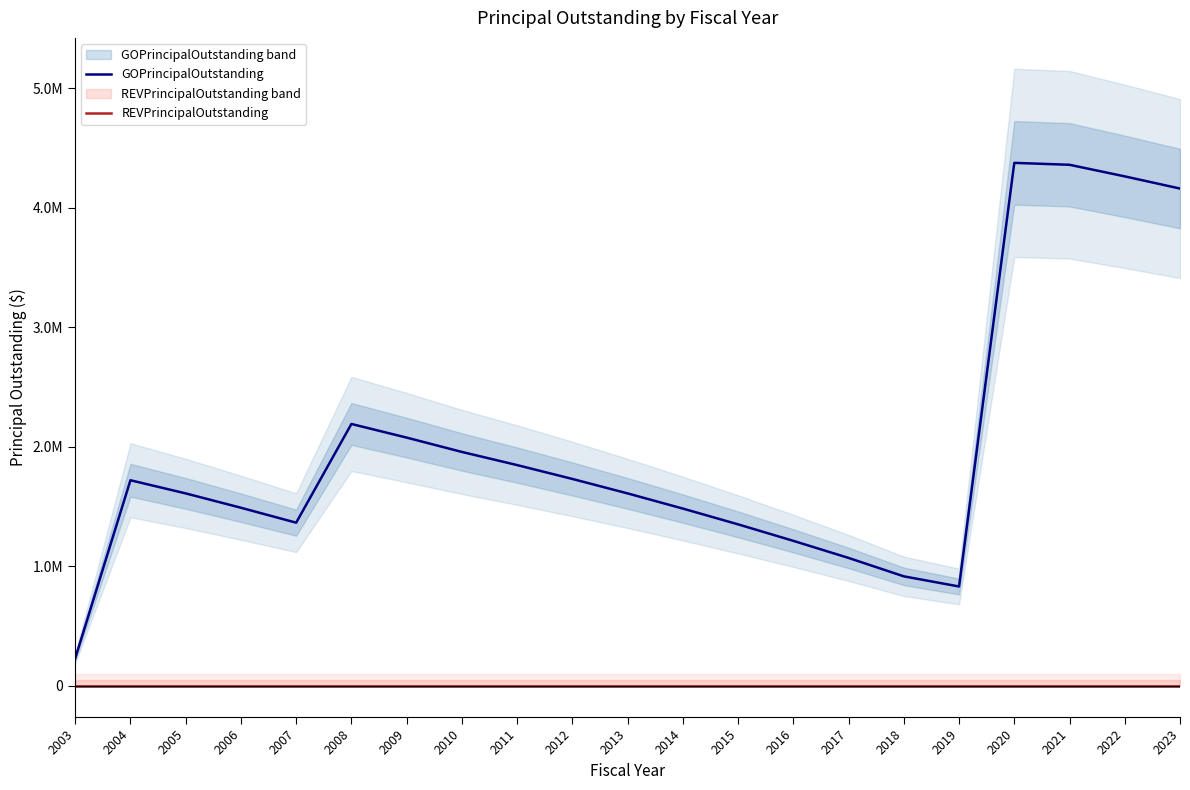

Does the chart have visible grid lines?

No